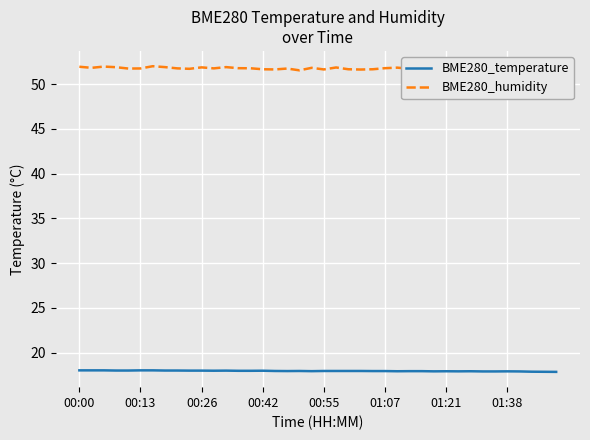

What is the maximum value for BME280_temperature?

18.0